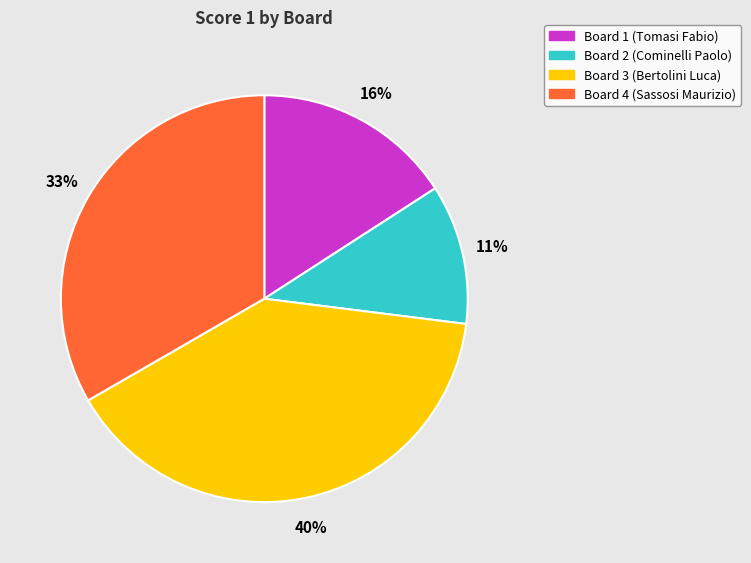

Between Board 2 (Cominelli Paolo) and Board 3 (Bertolini Luca), which is larger?

Board 3 (Bertolini Luca)